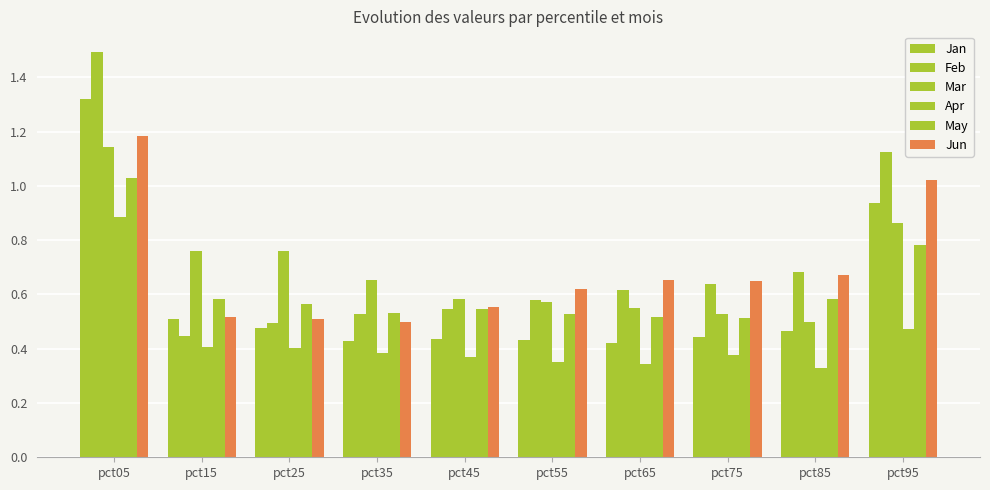

Is it true that Apr equals 0.7 at pct75?

False